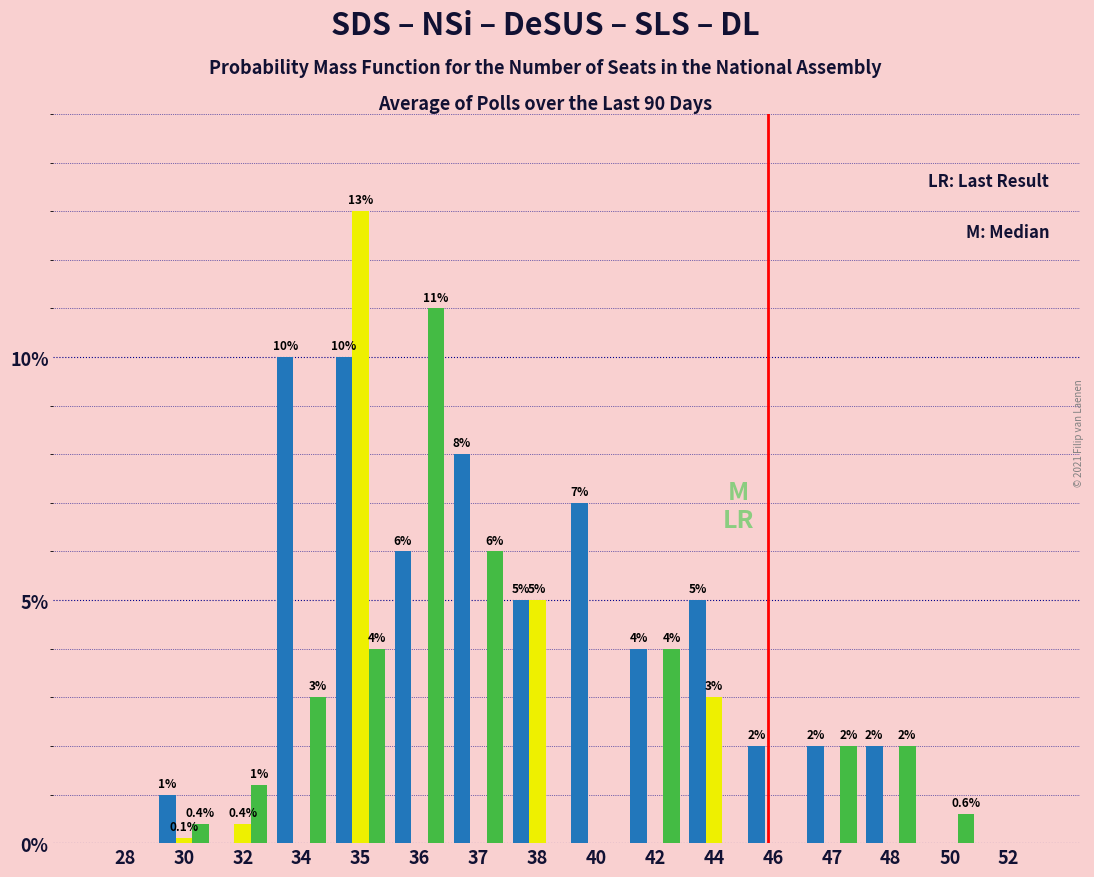

Which category has the highest value across all series?

35